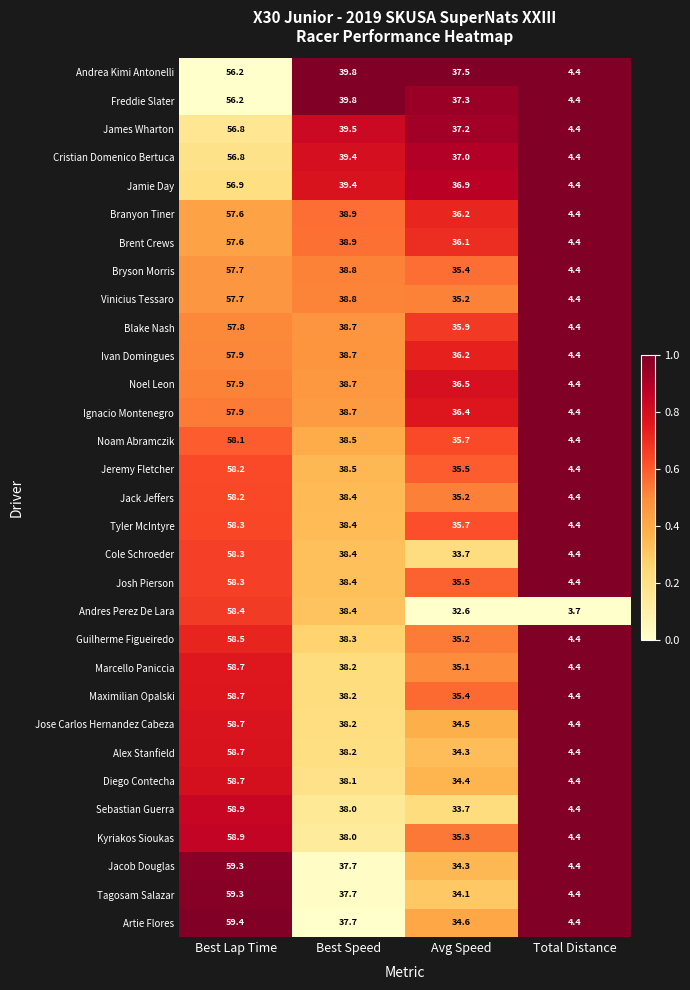

At how many categories does at least one series exceed 20?

3